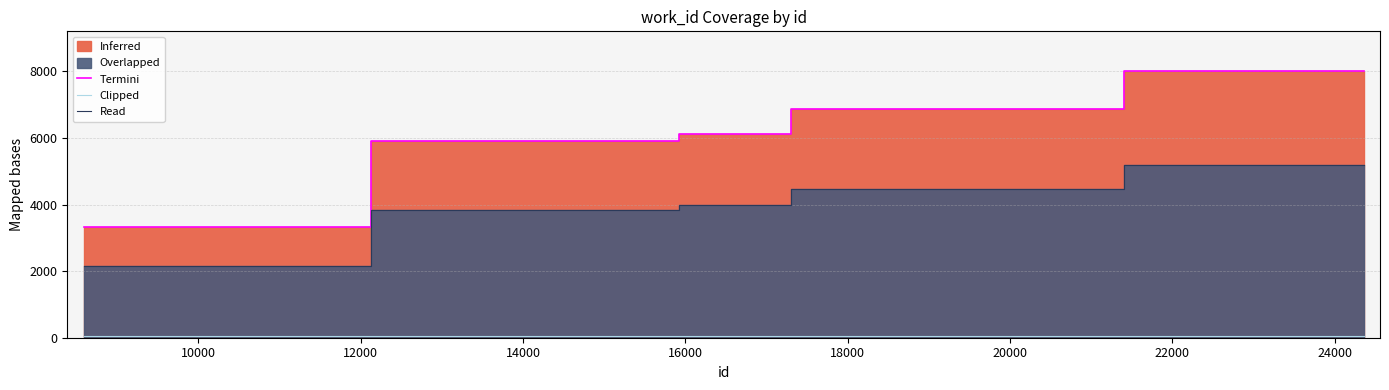

What is the minimum value shown in the chart?

50.0